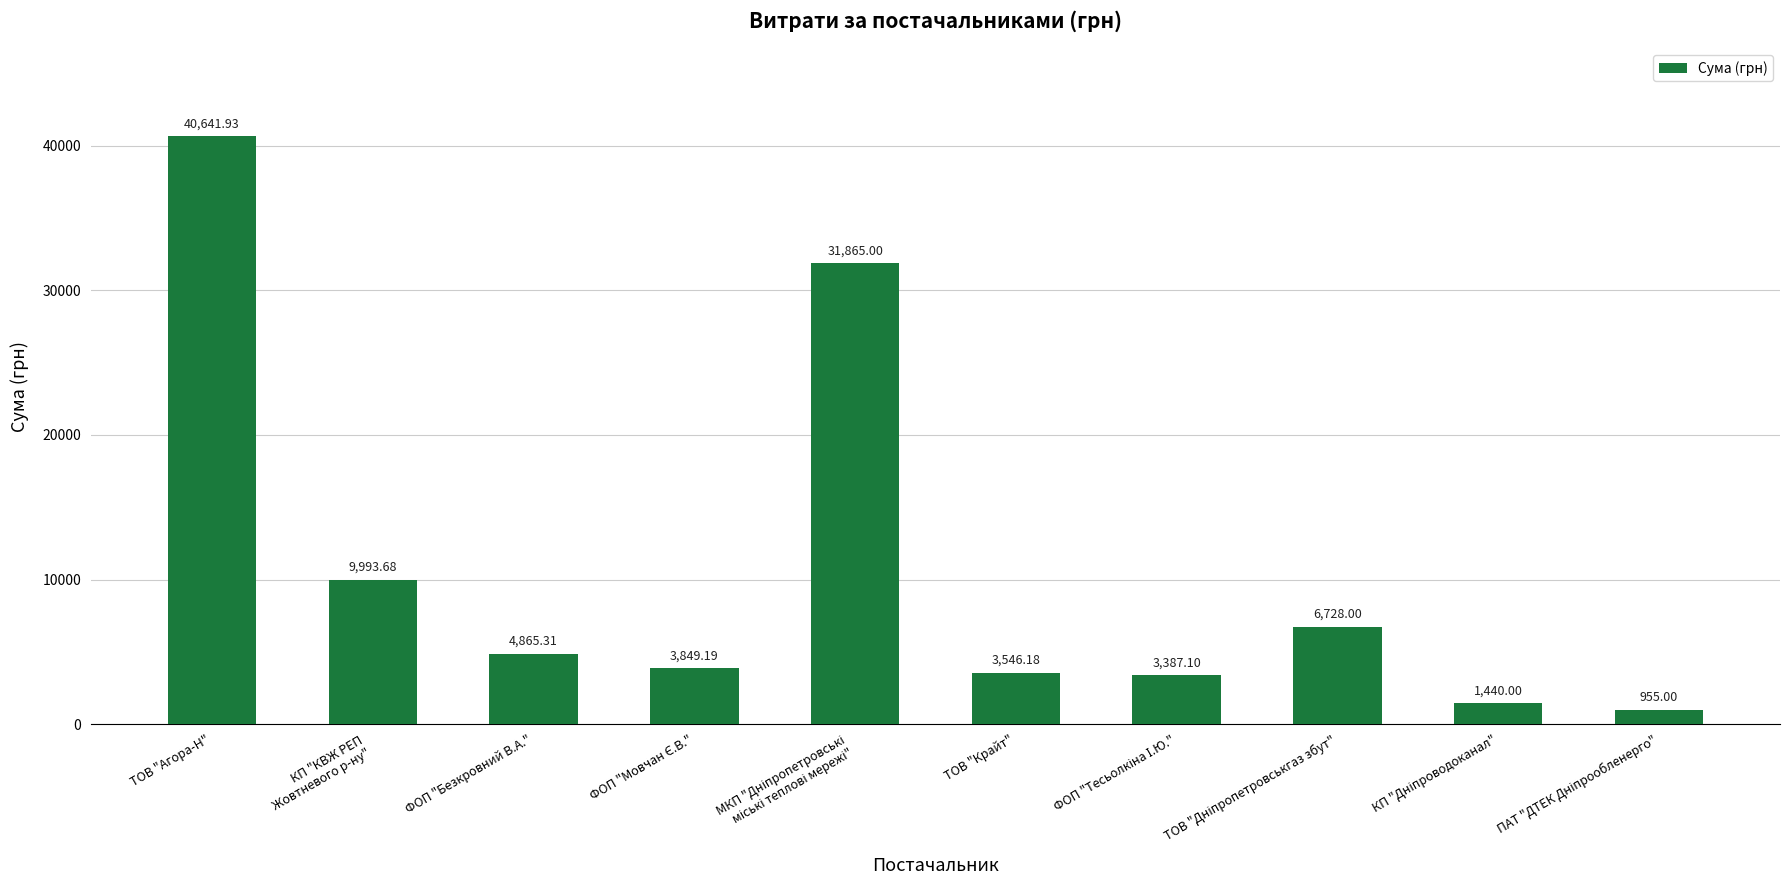

Which category has the highest value across all series?

ТОВ "Агора-Н"